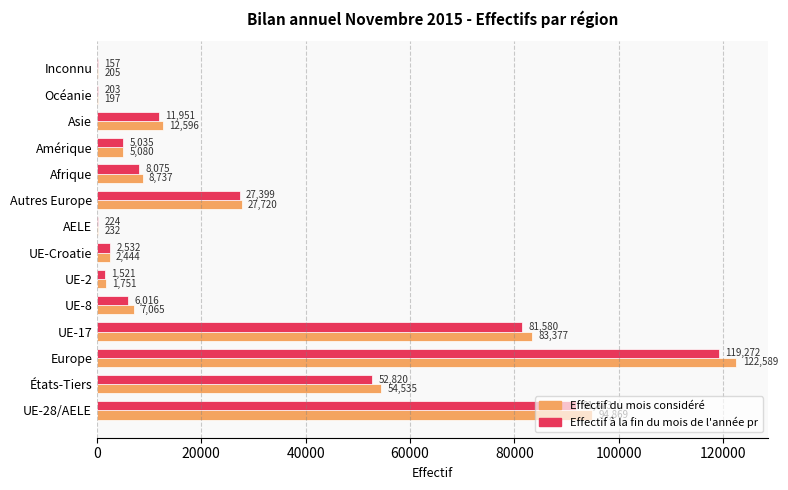

Which series has the widest spread of values?

Effectif du mois considéré